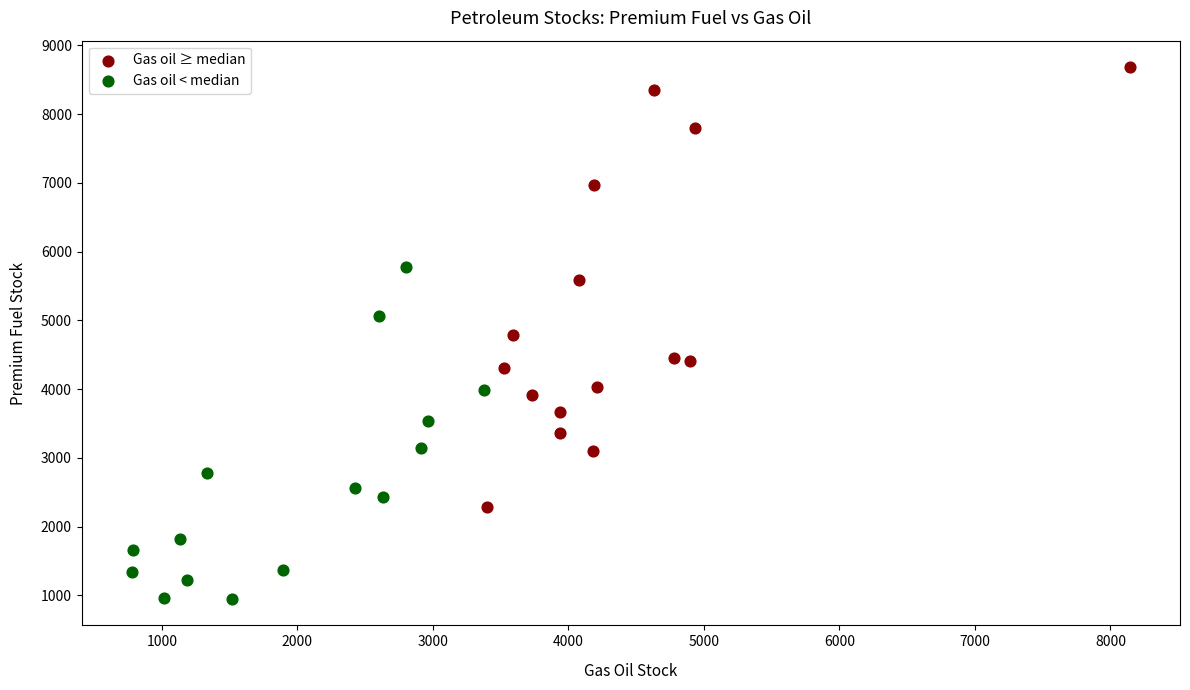

Which series has the widest spread of Y values?

Gas oil ≥ median